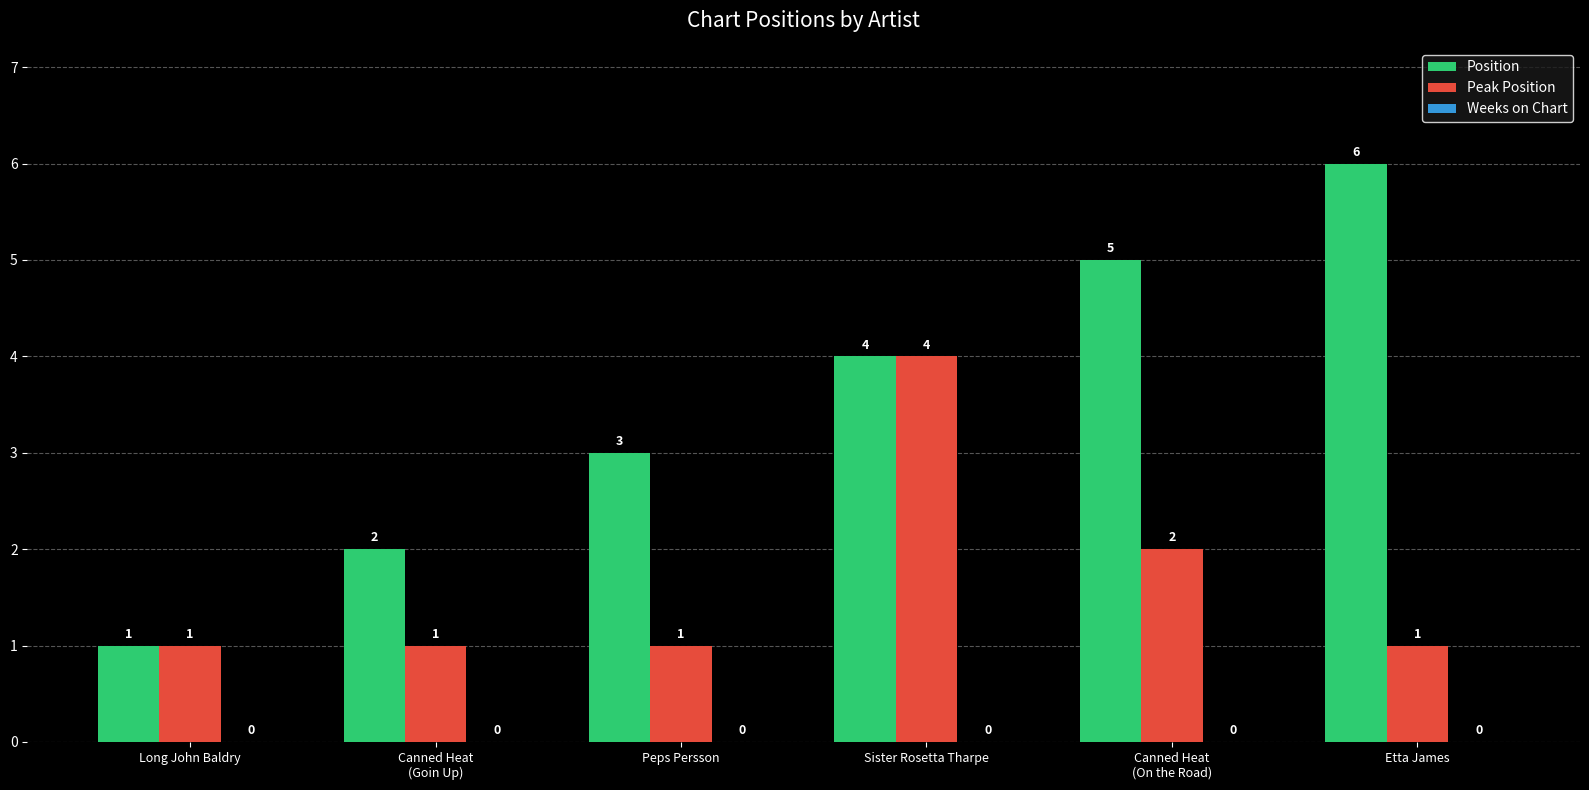

Is it true that Peak Position equals 2 at Long John Baldry?

False